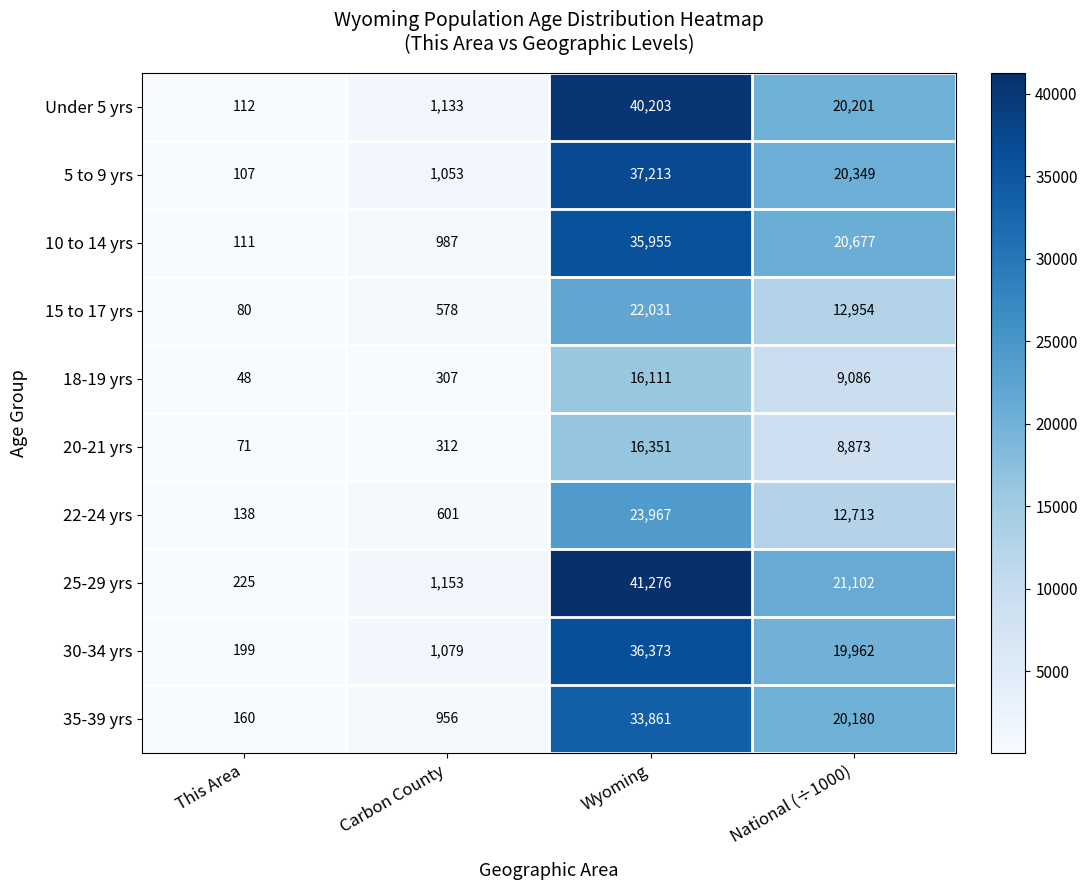

Is it true that 10 to 14 yrs equals 987 at Carbon County?

True